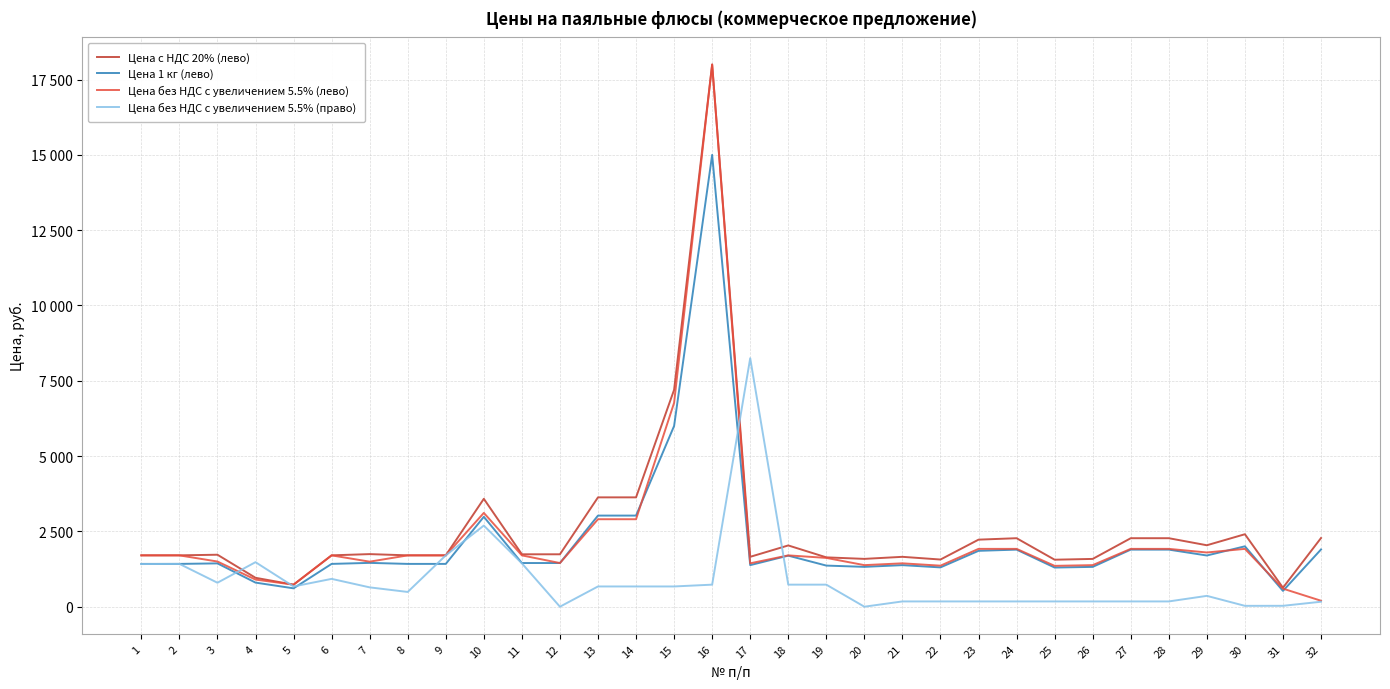

Reading right to left, list all the values displayed in this chart.

Цена с НДС 20% (лево): 32=2280.0	31=630.0	30=2406.0	29=2040.0	28=2274.0	27=2274.0	26=1586.4	25=1560.0	24=2274.0	23=2226.0	22=1566.0	21=1656.0	20=1587.6	19=1638.0	18=2034.0	17=1656.0	16=18000.0	15=7200.0	14=3630.0	13=3630.0	12=1740.0	11=1740.0	10=3582.0	9=1705.2	8=1705.2	7=1746.0	6=1705.2	5=732.0	4=960.0	3=1725.6	2=1705.2	1=1705.2
Цена 1 кг (лево): 32=1900.0	31=525.0	30=2005.0	29=1700.0	28=1895.0	27=1895.0	26=1322.0	25=1300.0	24=1895.0	23=1855.0	22=1305.0	21=1380.0	20=1323.0	19=1365.0	18=1695.0	17=1380.0	16=15000.0	15=6000.0	14=3025.0	13=3025.0	12=1450.0	11=1450.0	10=2985.0	9=1421.0	8=1421.0	7=1455.0	6=1421.0	5=610.0	4=800.0	3=1438.0	2=1421.0	1=1421.0
Цена без НДС с увеличением 5.5% (лево): 32=198.0	31=600.0	30=1920.0	29=1800.0	28=1920.0	27=1920.0	26=1380.0	25=1356.0	24=1920.0	23=1920.0	22=1362.0	21=1440.0	20=1380.0	19=1620.0	18=1704.0	17=1440.0	16=18000.0	15=6768.0	14=2904.0	13=2904.0	12=1449.6	11=1704.0	10=3114.0	9=1704.0	8=1704.0	7=1495.2	6=1704.0	5=732.0	4=900.0	3=1500.0	2=1704.0	1=1704.0
Цена без НДС с увеличением 5.5% (право): 32=165.0	31=29.8	30=28.6	29=360.0	28=175.2	27=175.2	26=175.2	25=175.2	24=175.2	23=175.2	22=175.2	21=175.2	20=0.0	19=732.0	18=732.0	17=8250.0	16=732.0	15=672.0	14=672.0	13=672.0	12=0.0	11=1440.0	10=2694.0	9=1704.0	8=489.6	7=642.0	6=924.0	5=672.0	4=1478.4	3=795.6	2=1422.0	1=1416.0